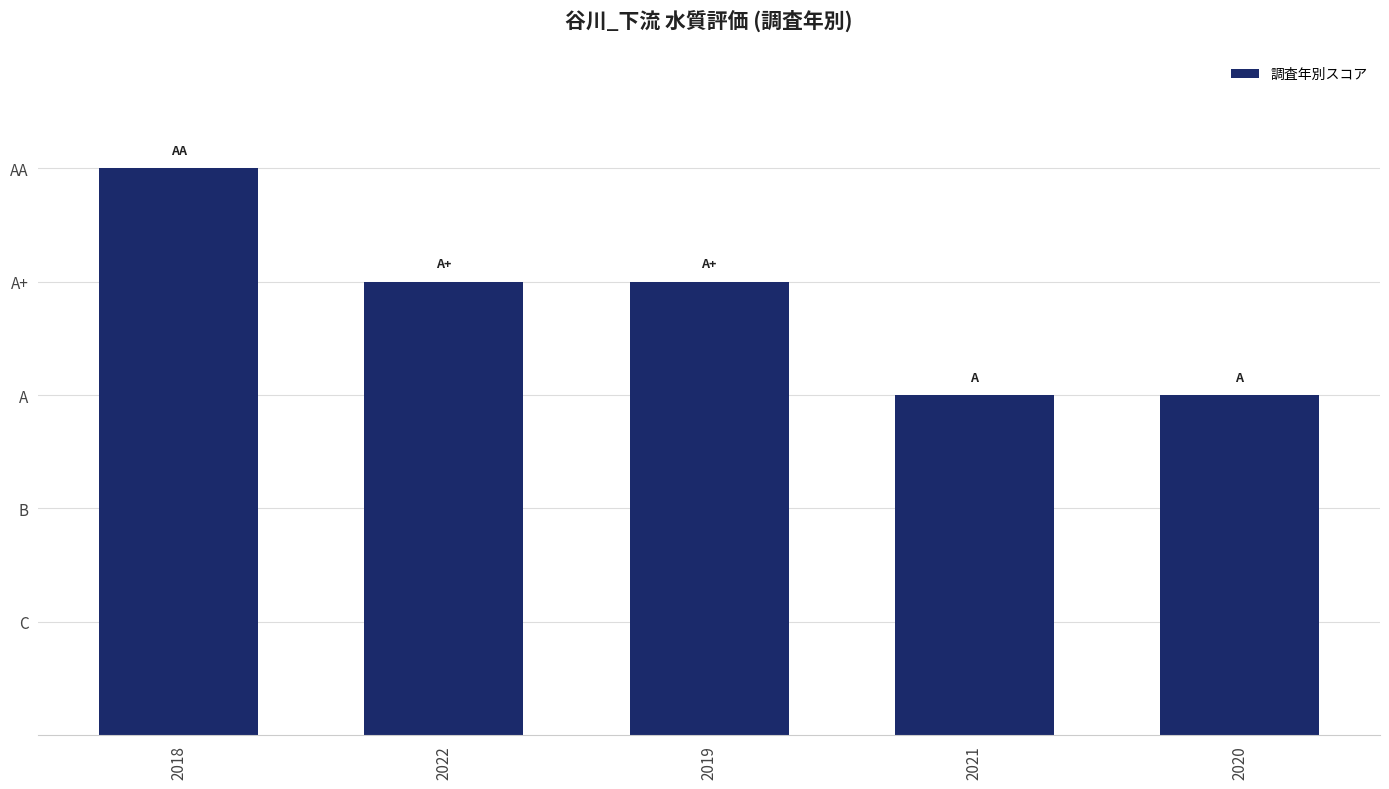

List the labels in order of value, largest first.

2018, 2022, 2019, 2021, 2020